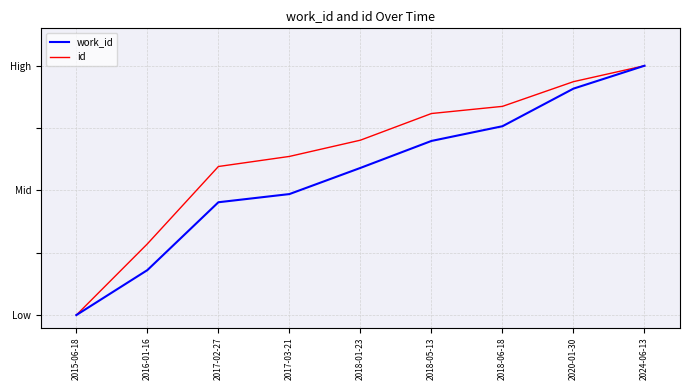

What are all the series names shown in the legend?

work_id, id